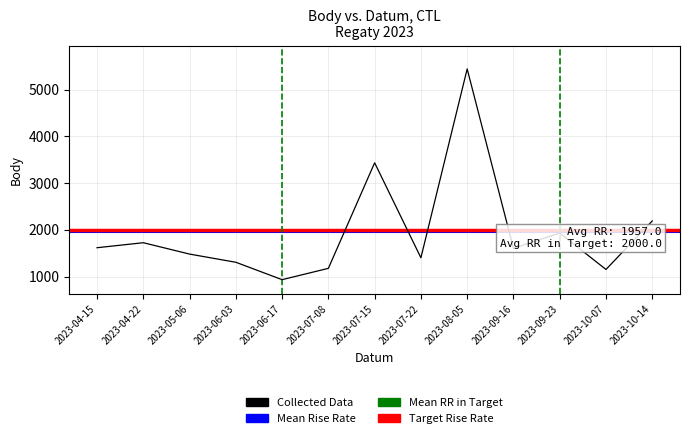

Does the chart display data point markers on the line(s)?

No